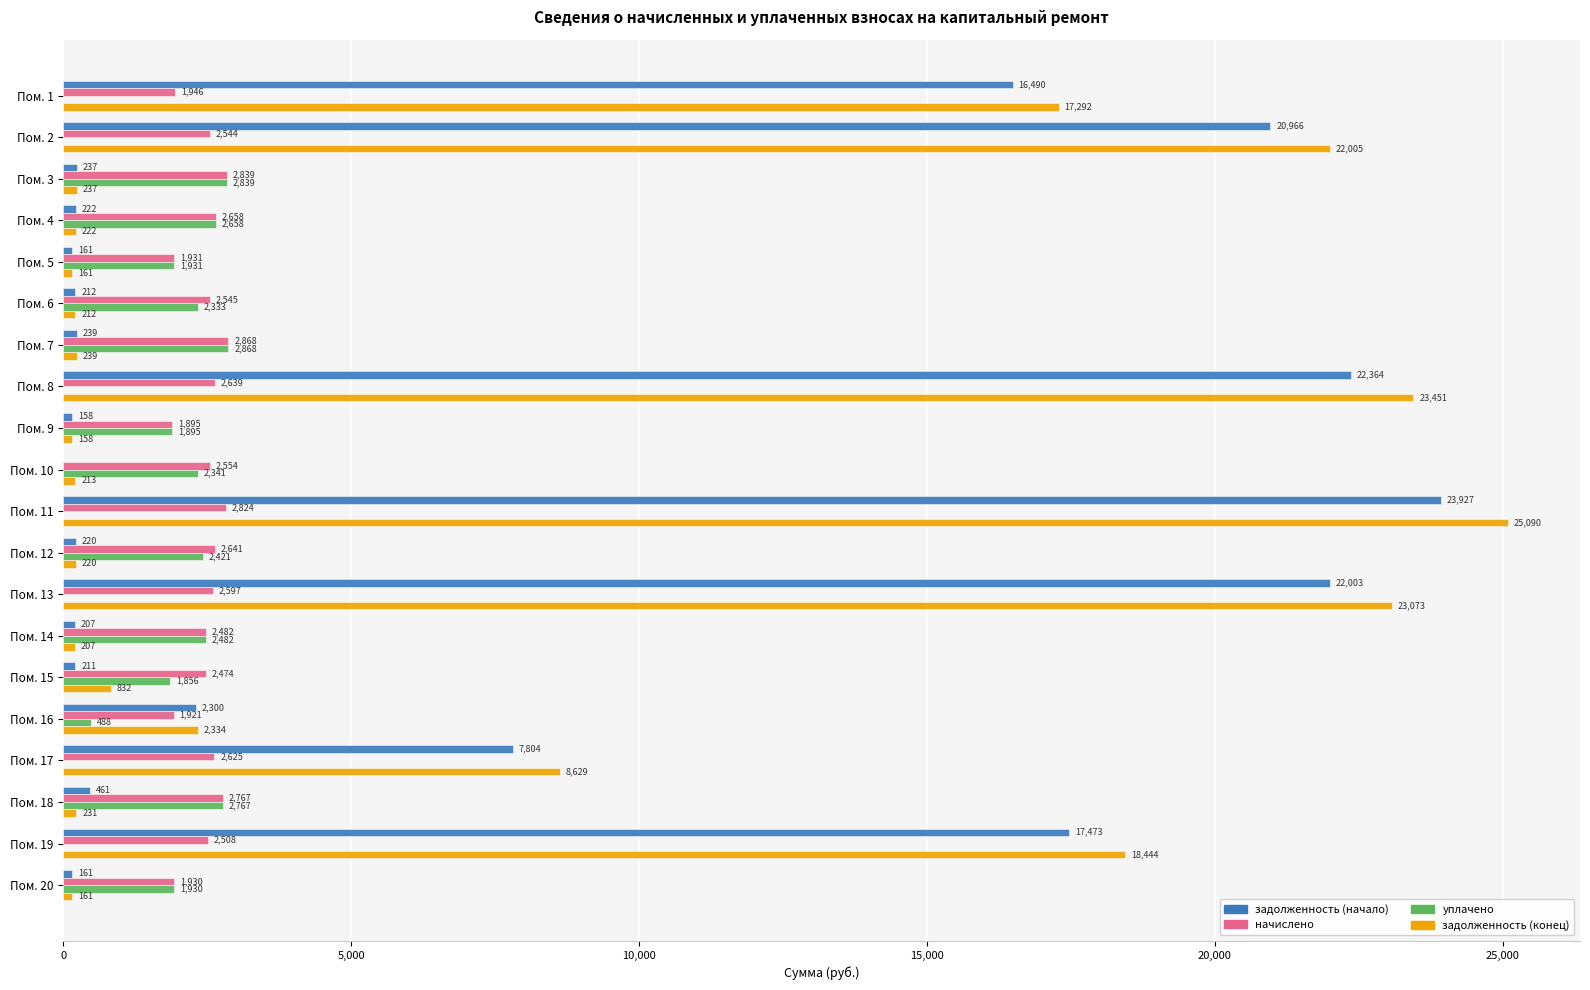

Where is уплачено nearest to the value 1434?

Пом. 15